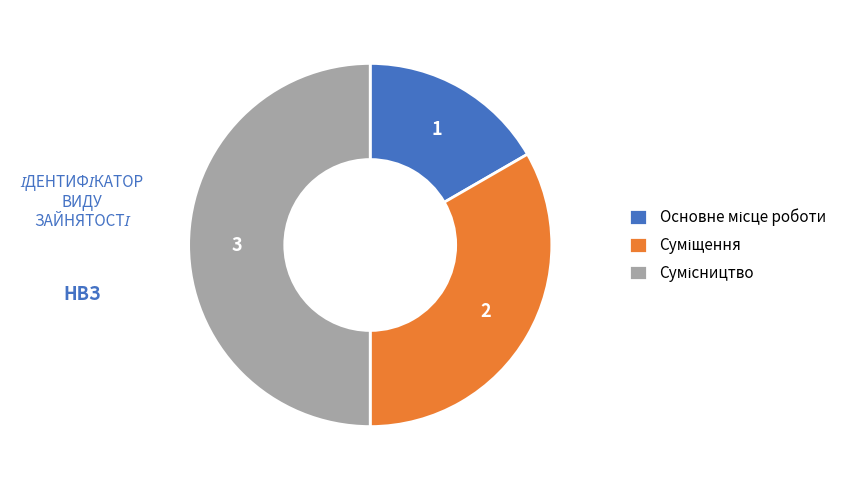

To the nearest percent, what percentage of the pie is Суміщення?

33%